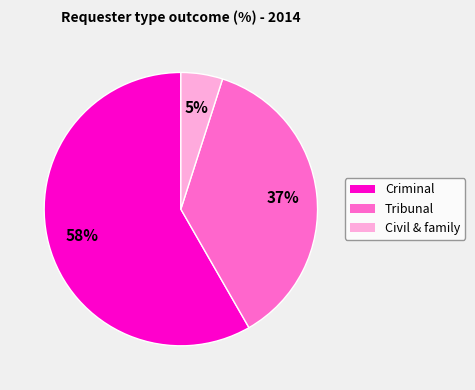

Combined, do Civil & family and Tribunal account for over 50%?

No